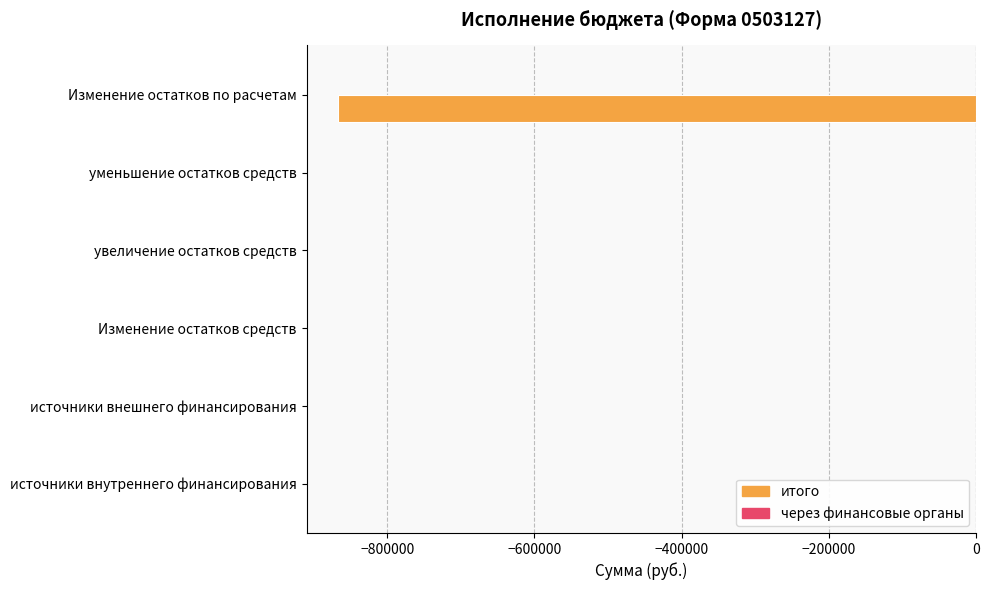

Reading bottom to top, transcribe all the data shown in this chart.

источники внутреннего финансирования=0.0	источники внешнего финансирования=0.0	Изменение остатков средств=0.0	увеличение остатков средств=0.0	уменьшение остатков средств=0.0	Изменение остатков по расчетам=-866288.5